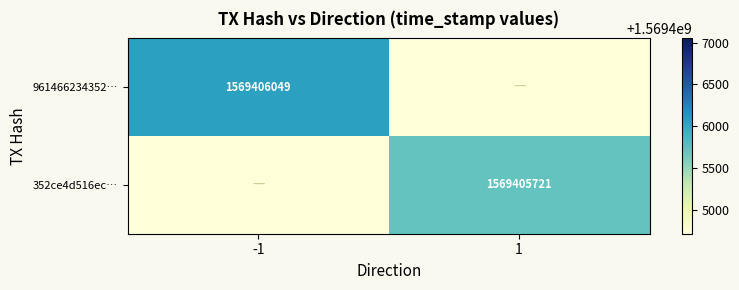

The value of 961466234352… at -1 is 1569406049. True or false?

True